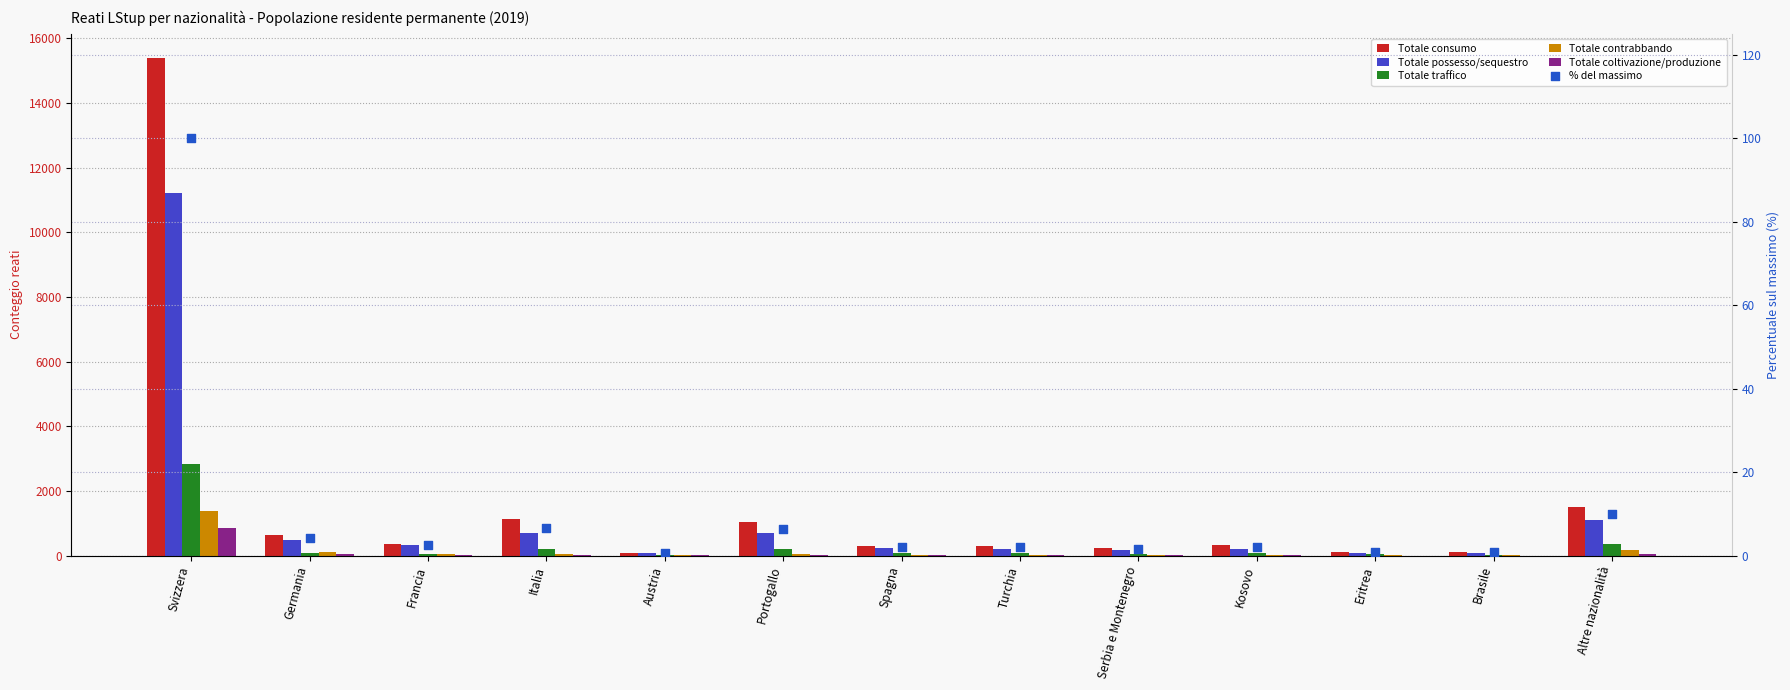

Which series has the largest total across all categories?

Totale consumo